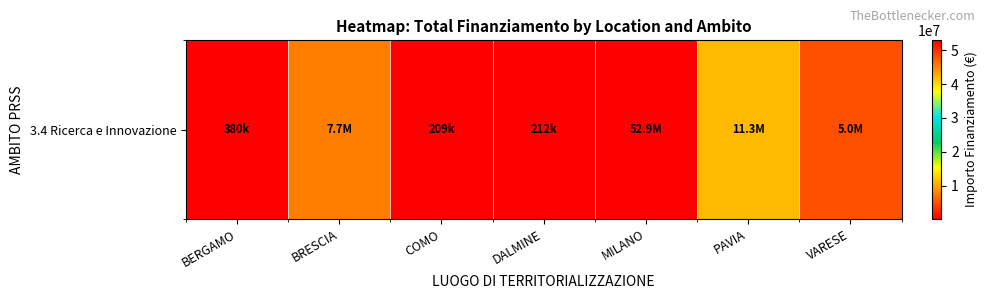

Reading left to right, list all the values displayed in this chart.

BERGAMO=379941.8	BRESCIA=7707419.5	COMO=208762.7	DALMINE=212000.1	MILANO=52892765.6	PAVIA=11263882.0	VARESE=4957057.0